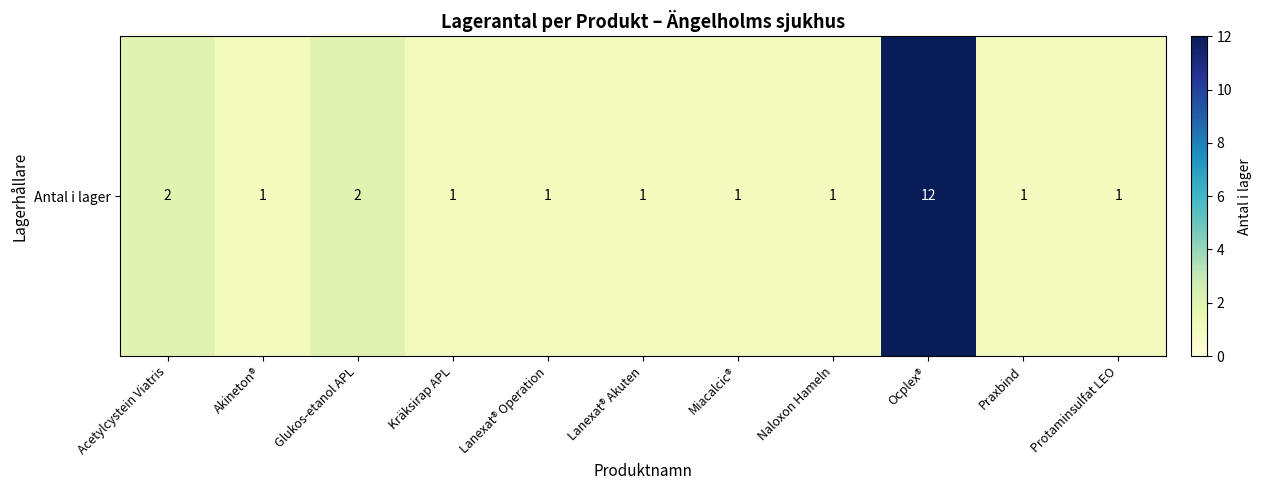

Reading right to left, transcribe all the data shown in this chart.

Protaminsulfat LEO=1	Praxbind=1	Ocplex®=12	Naloxon Hameln=1	Miacalcic®=1	Lanexat® Akuten=1	Lanexat® Operation=1	Kräksirap APL=1	Glukos-etanol APL=2	Akineton®=1	Acetylcystein Viatris=2